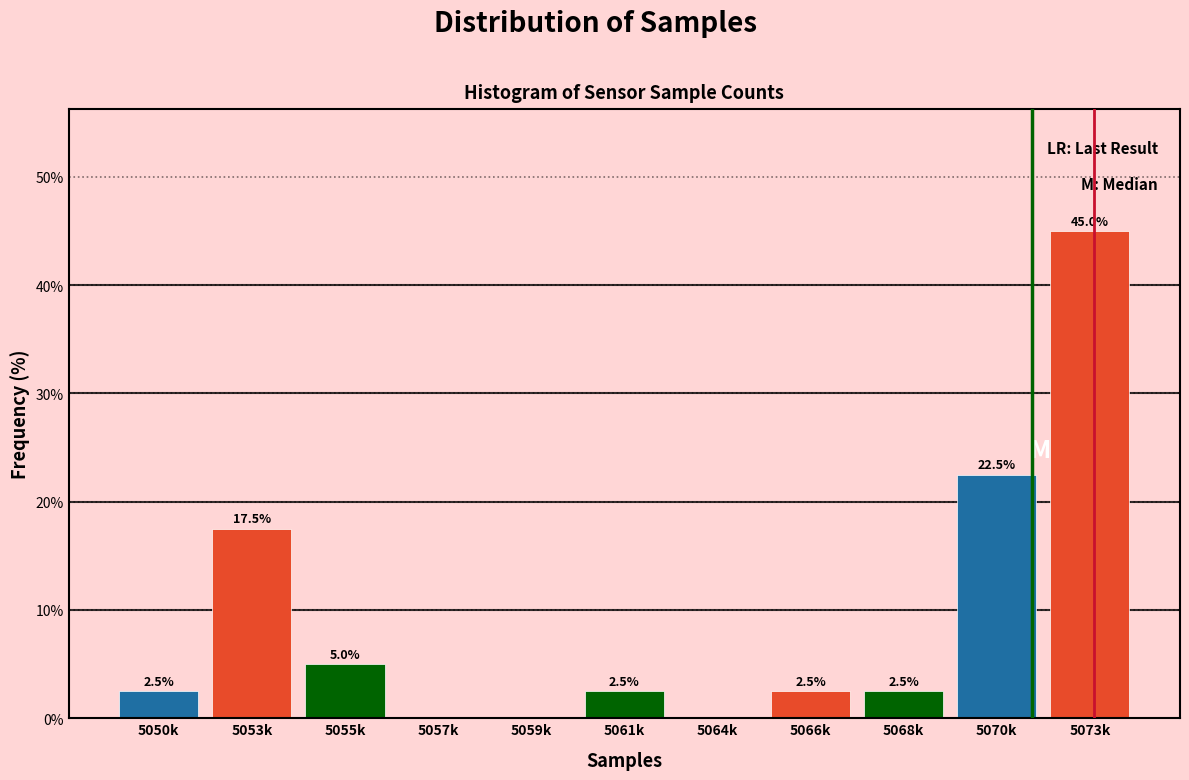

Reading left to right, list all the values displayed in this chart.

5050k=2.5	5053k=17.5	5055k=5.0	5057k=0.0	5059k=0.0	5061k=2.5	5064k=0.0	5066k=2.5	5068k=2.5	5070k=22.5	5073k=45.0